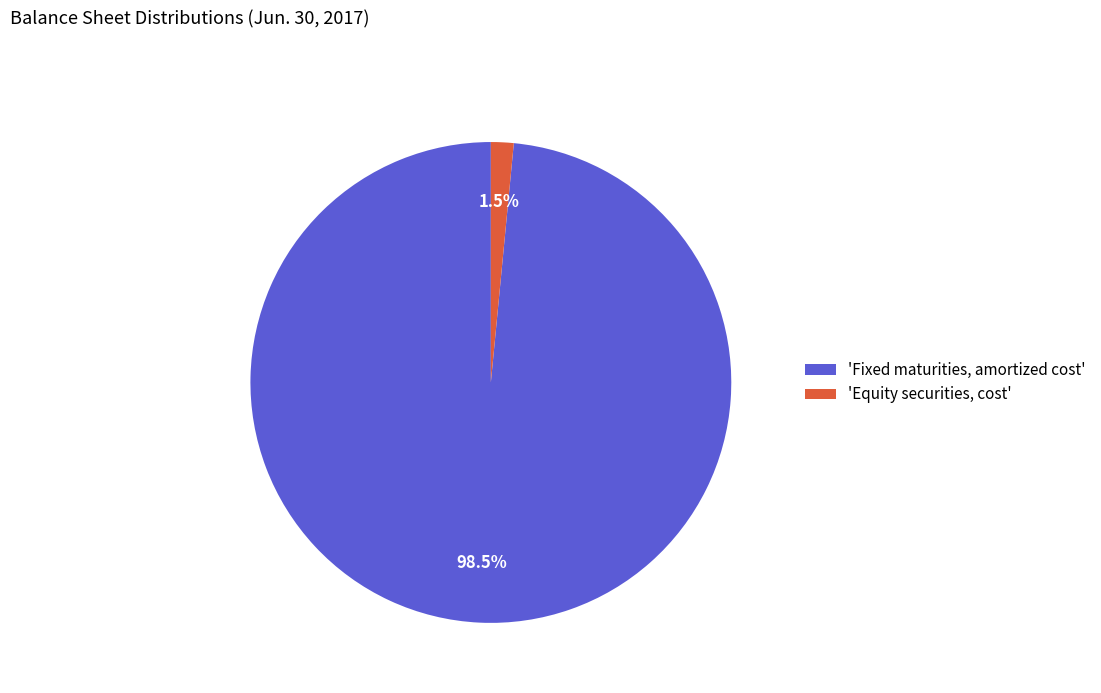

What percentage do 'Fixed maturities, amortized cost' and 'Equity securities, cost' together represent?

100.0%